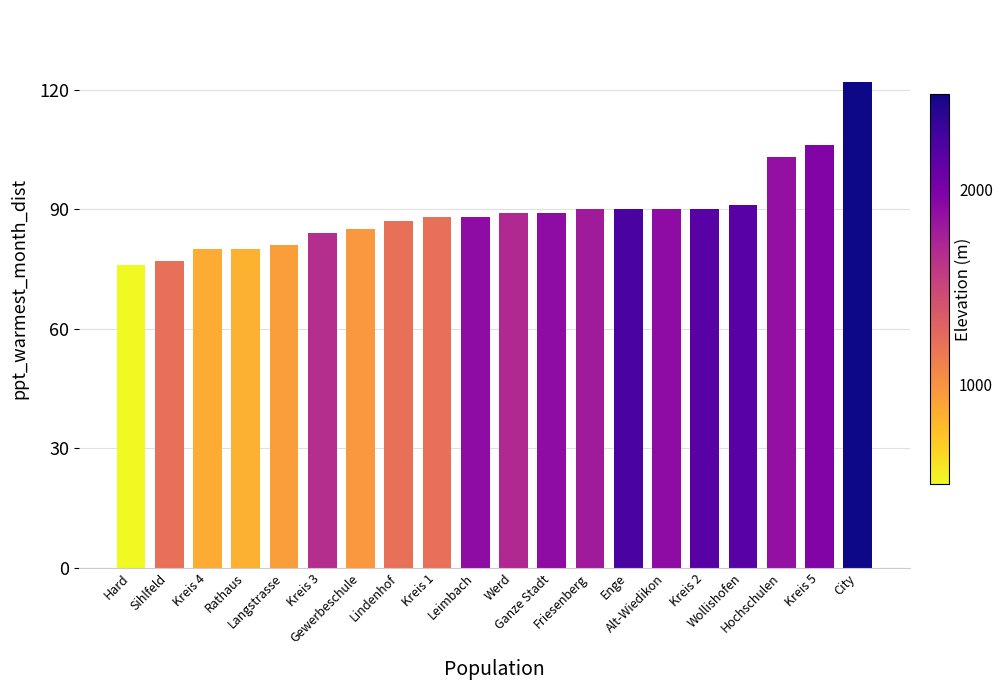

What is the difference between the second highest and second lowest values?

29